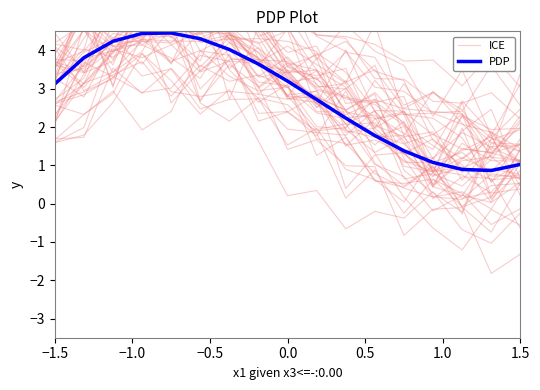

The PDP series shows 3.1 at −1.5. True or false?

True